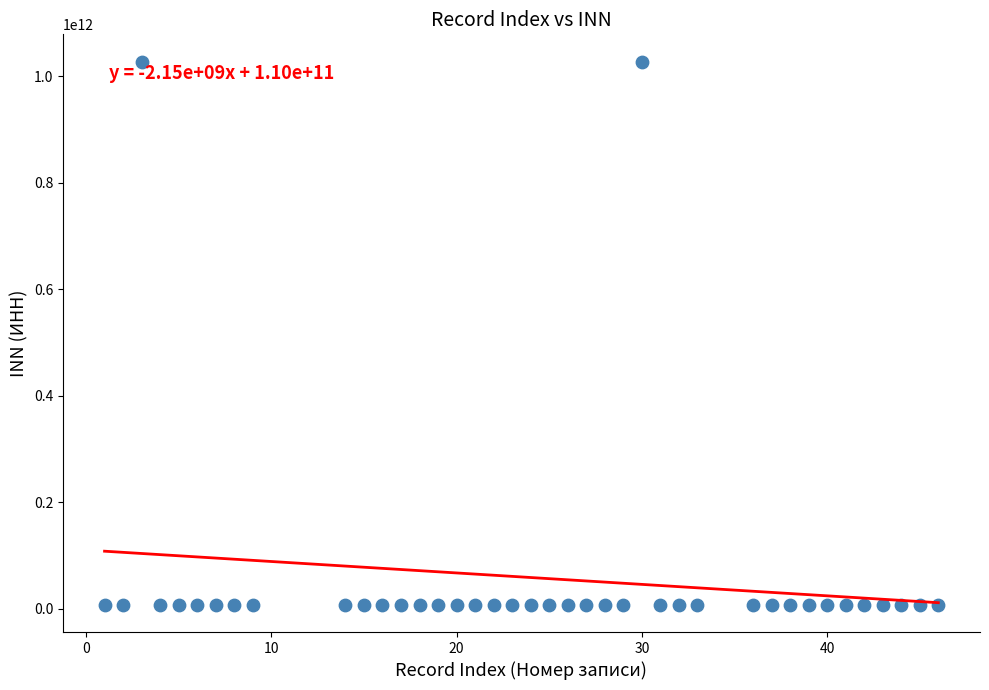

What is the range of X values (max minus min)?

45